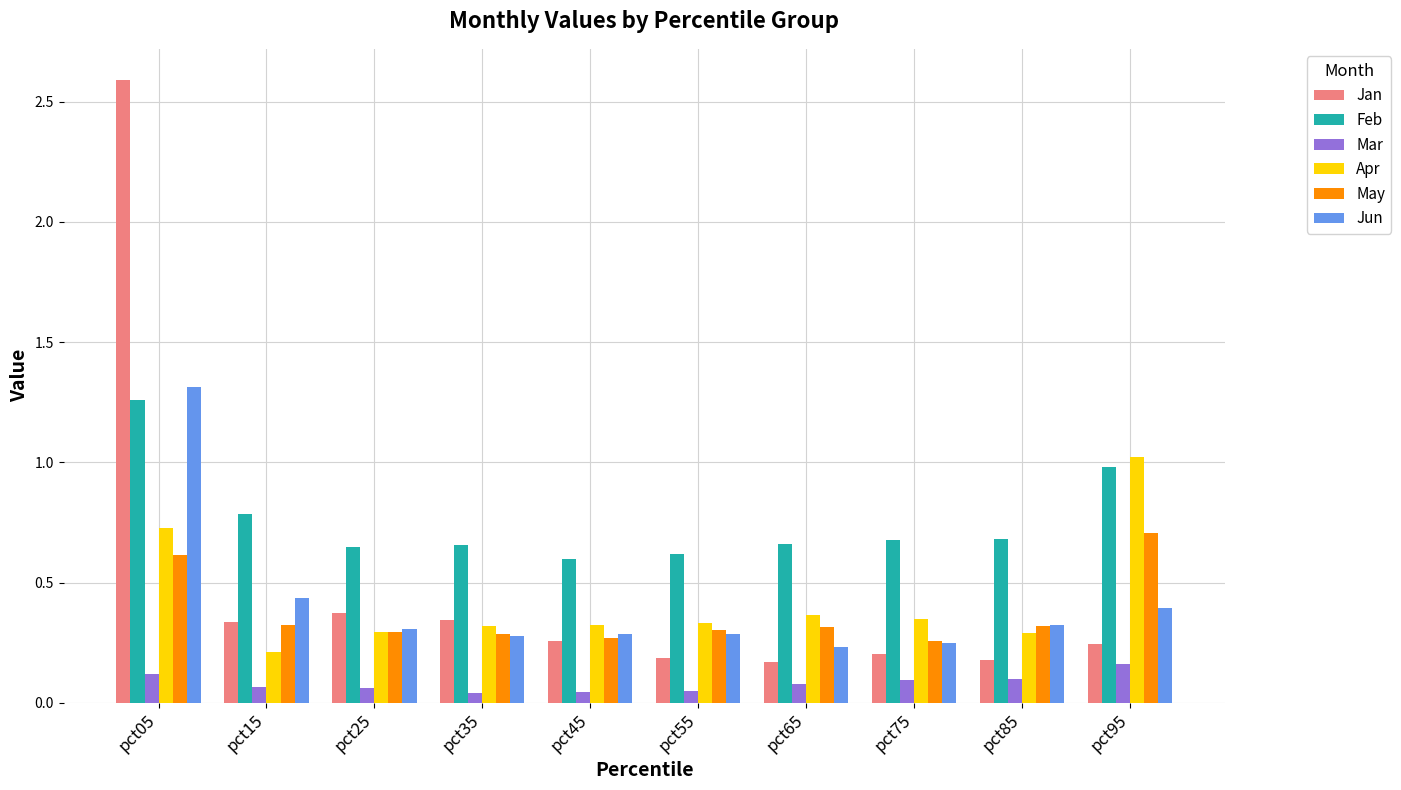

Is the value of Mar at pct55 greater than the value of Apr at pct85?

No